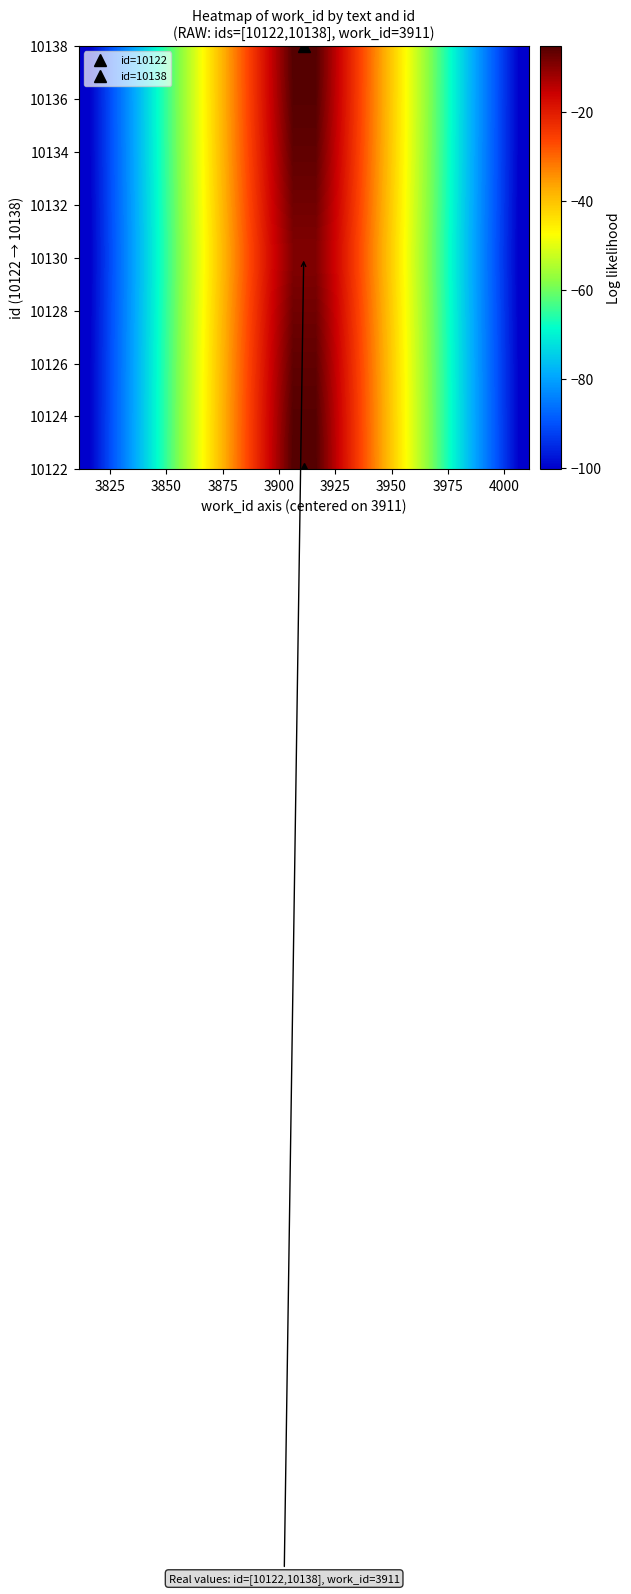

What is the maximum value shown in the chart?

-5.3